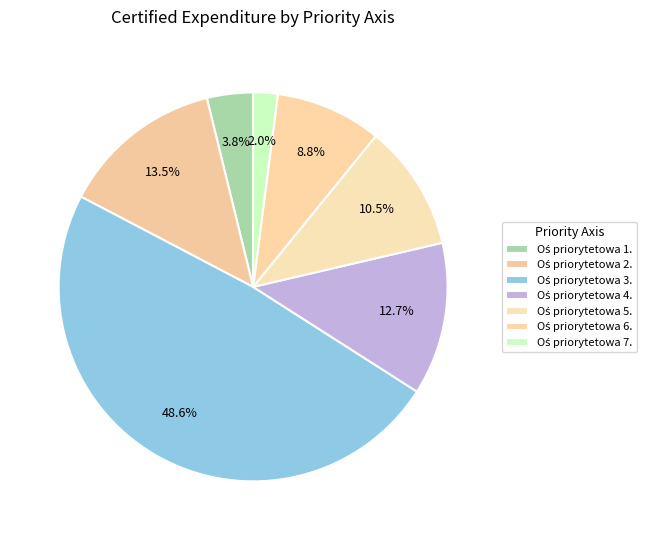

Does Oś priorytetowa 3. account for over 50% of the chart?

No